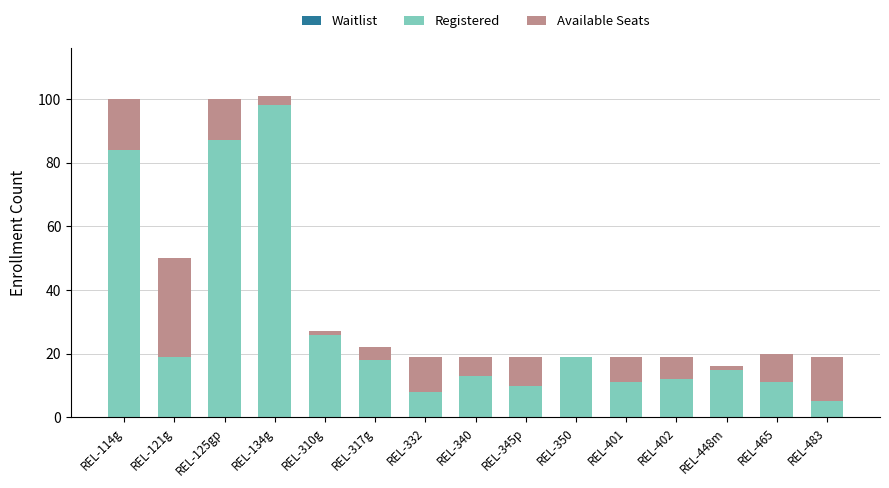

The value of Registered at REL-465 is 17. True or false?

False